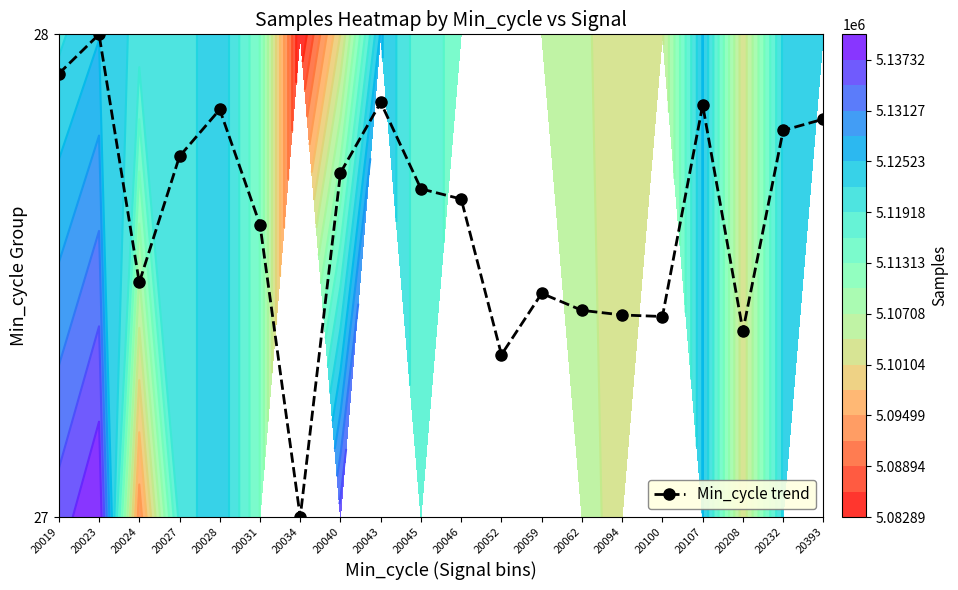

Which category has the highest value across all series?

20023